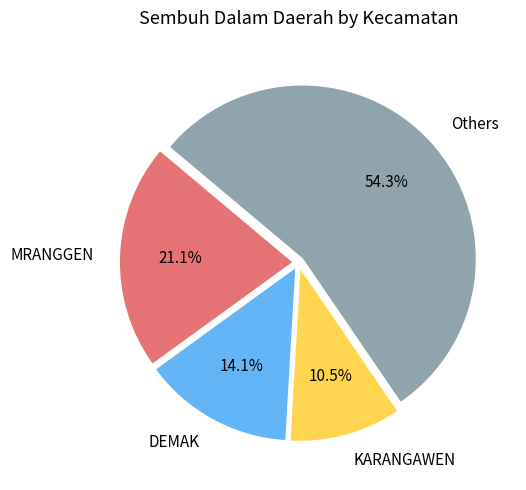

Is DEMAK the majority of the pie?

No